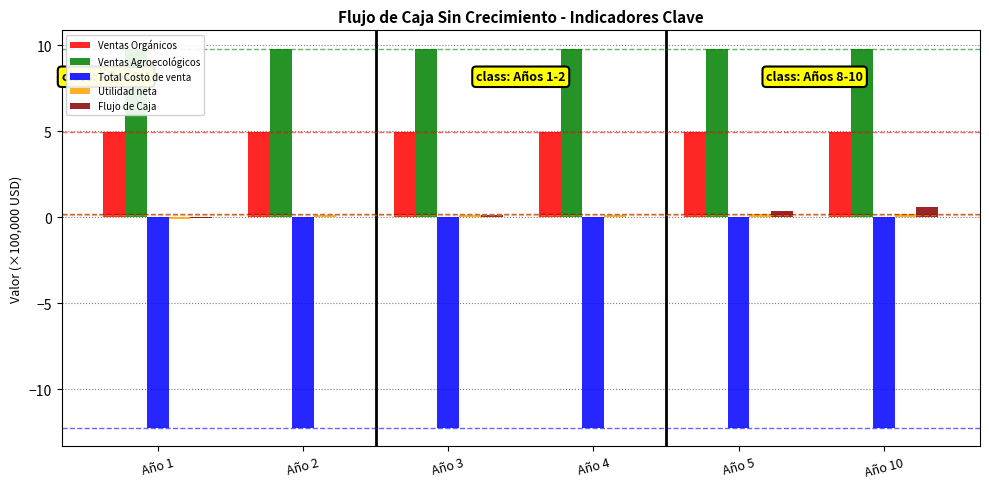

What is the value of the Utilidad neta bar at the 2nd from the left?

0.1